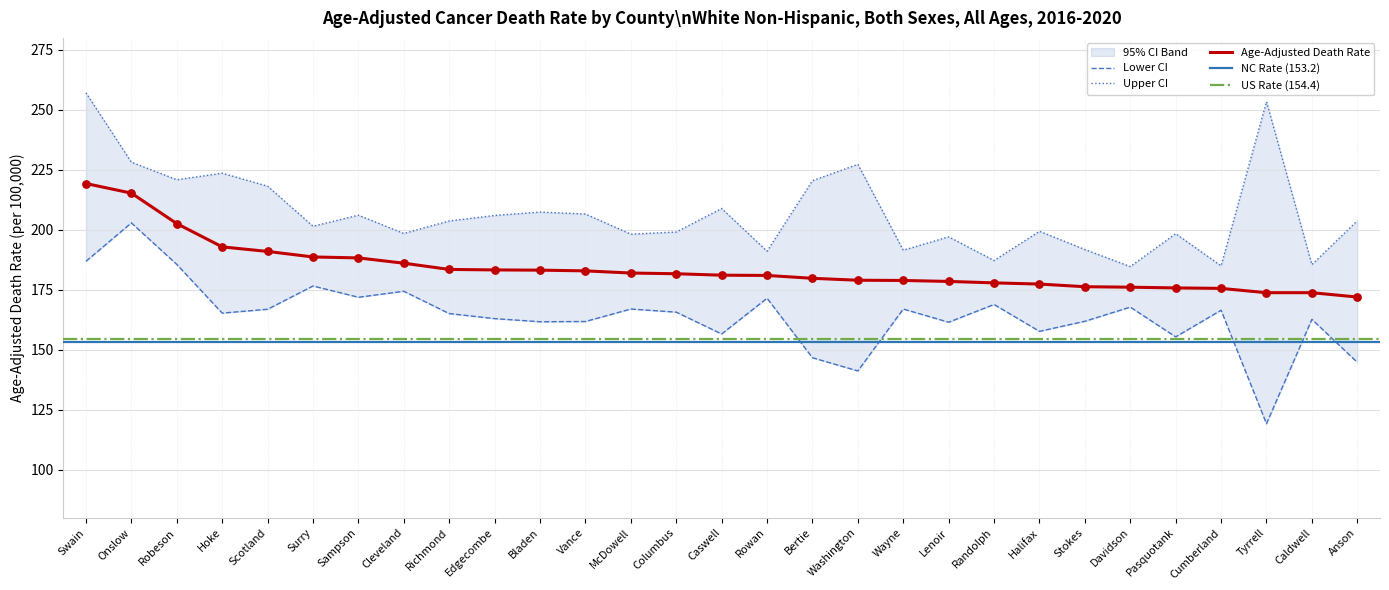

At which category is the sum across all series the highest?

Swain